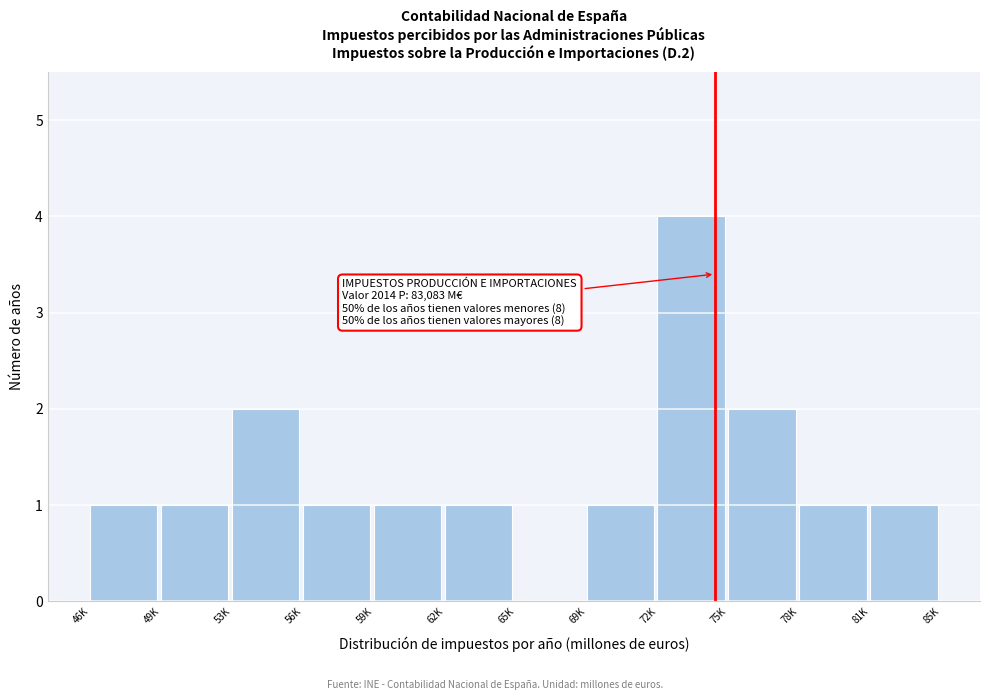

Reading right to left, what are all the values shown in this chart?

81K=1	78K=1	75K=2	72K=4	69K=1	65K=0	62K=1	59K=1	56K=1	53K=2	49K=1	46K=1